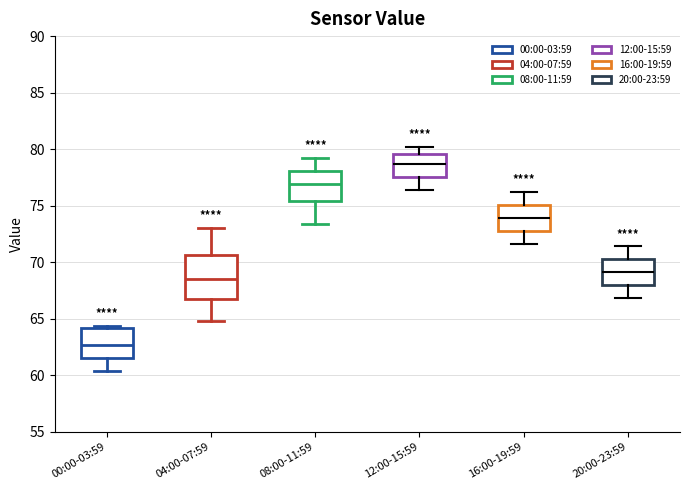

Which box has the lowest median line?

00:00-03:59